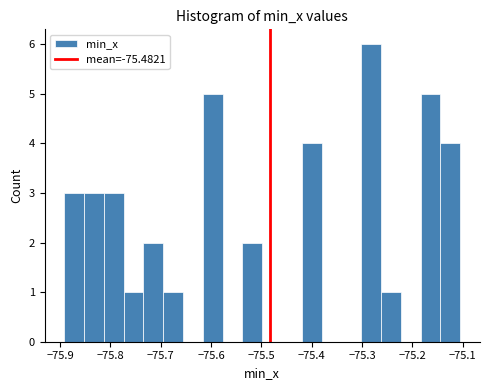

Read against the x-axis, roughly where is the centre of the tallest bar?

-75.28